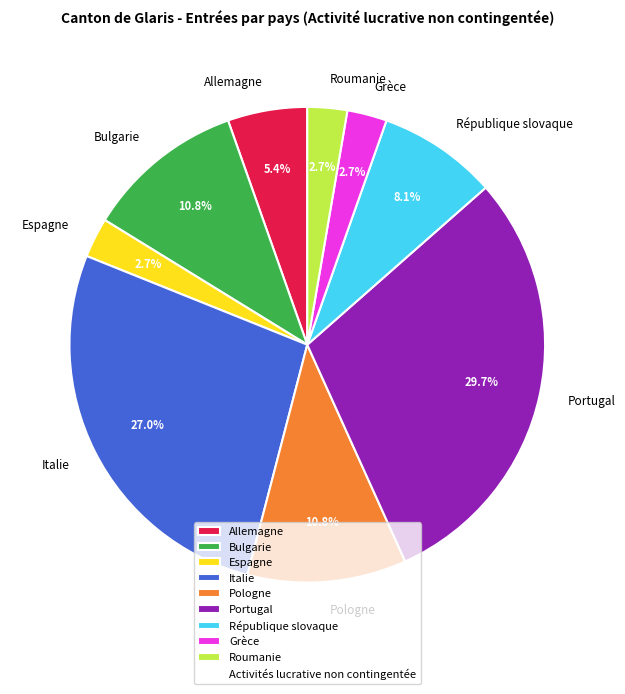

What percentage is NOT represented by Espagne?

97.3%